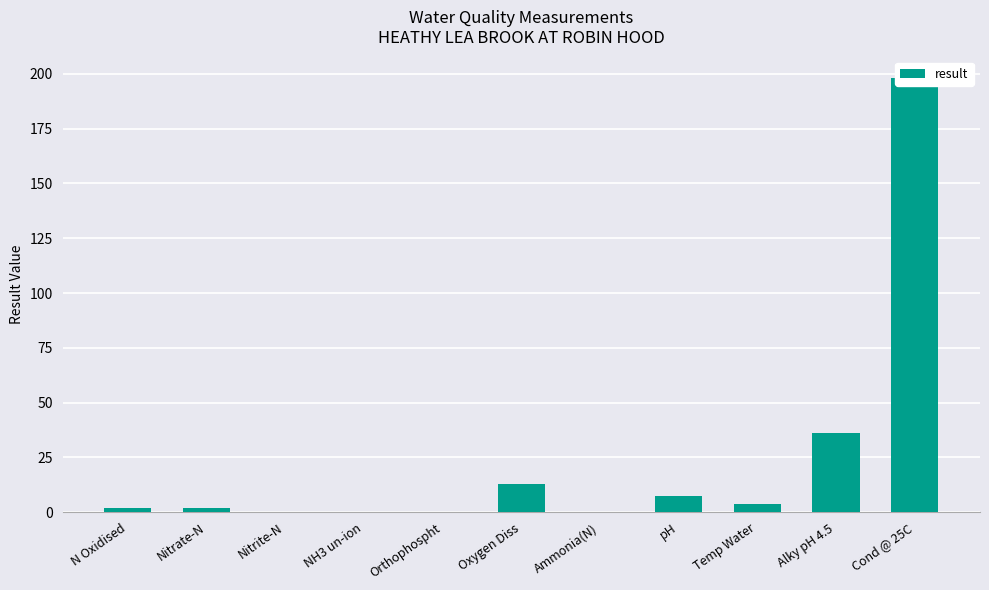

The chart shows a value of 13.0 at Oxygen Diss. True or false?

True